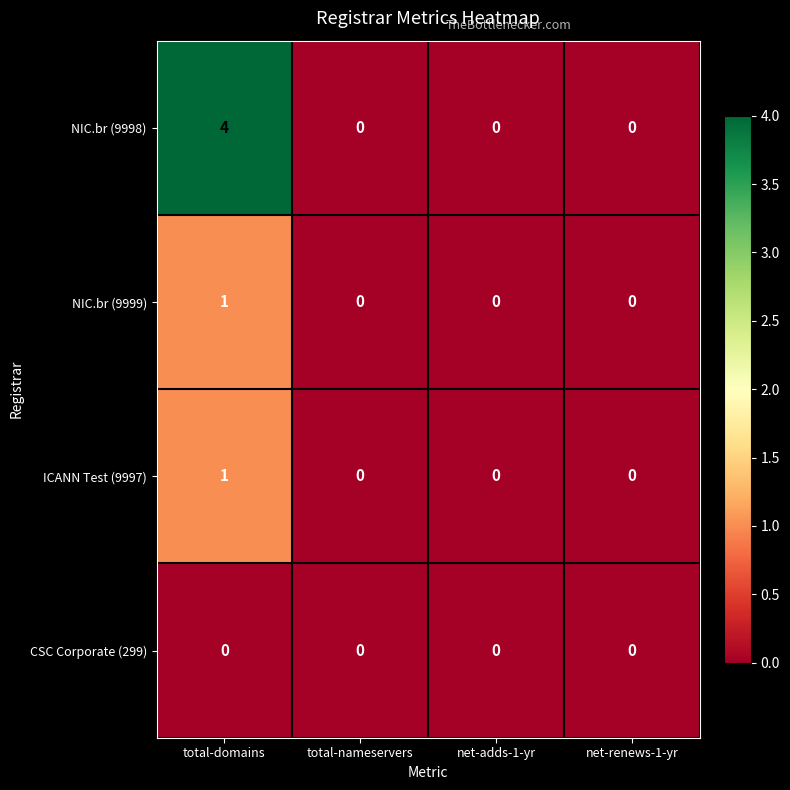

Is the value of NIC.br (9999) at total-domains greater than the value of CSC Corporate (299) at total-nameservers?

Yes